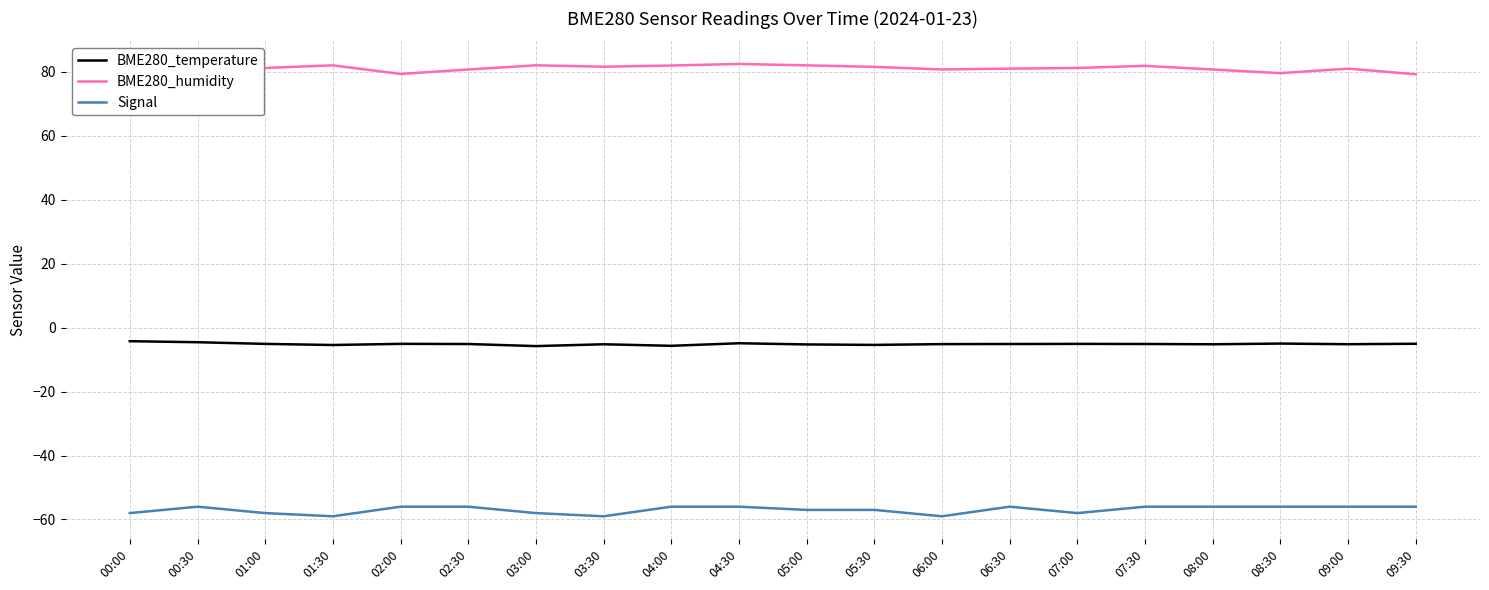

Is the value of BME280_temperature at 06:00 greater than the value of Signal at 04:00?

Yes